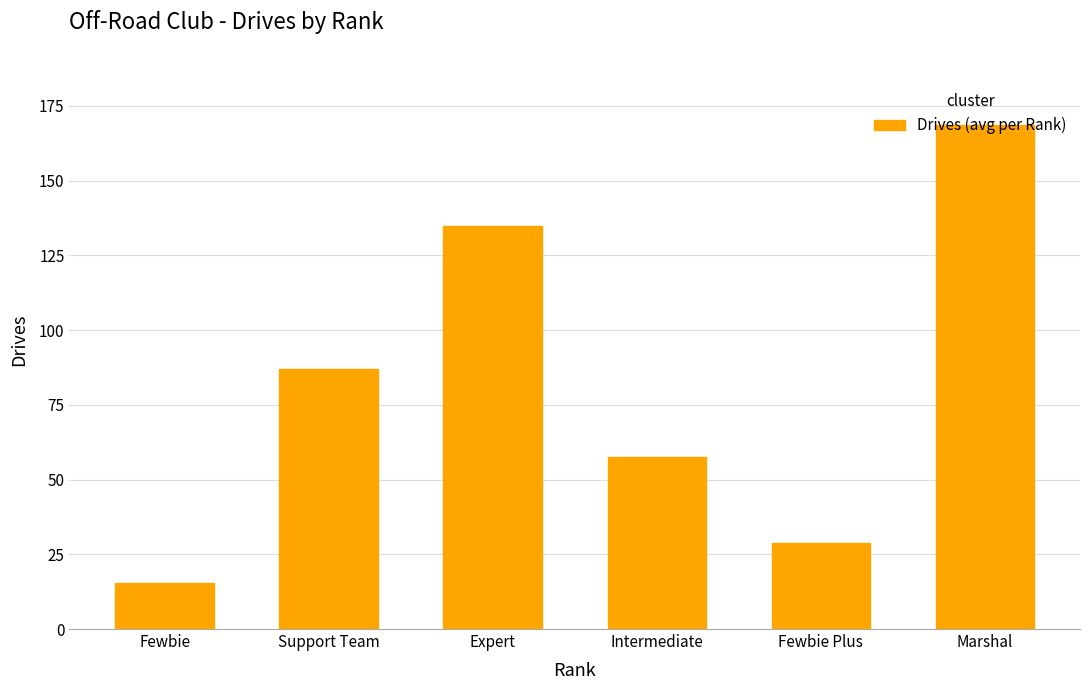

List the labels in order of value, smallest first.

Fewbie, Fewbie Plus, Intermediate, Support Team, Expert, Marshal